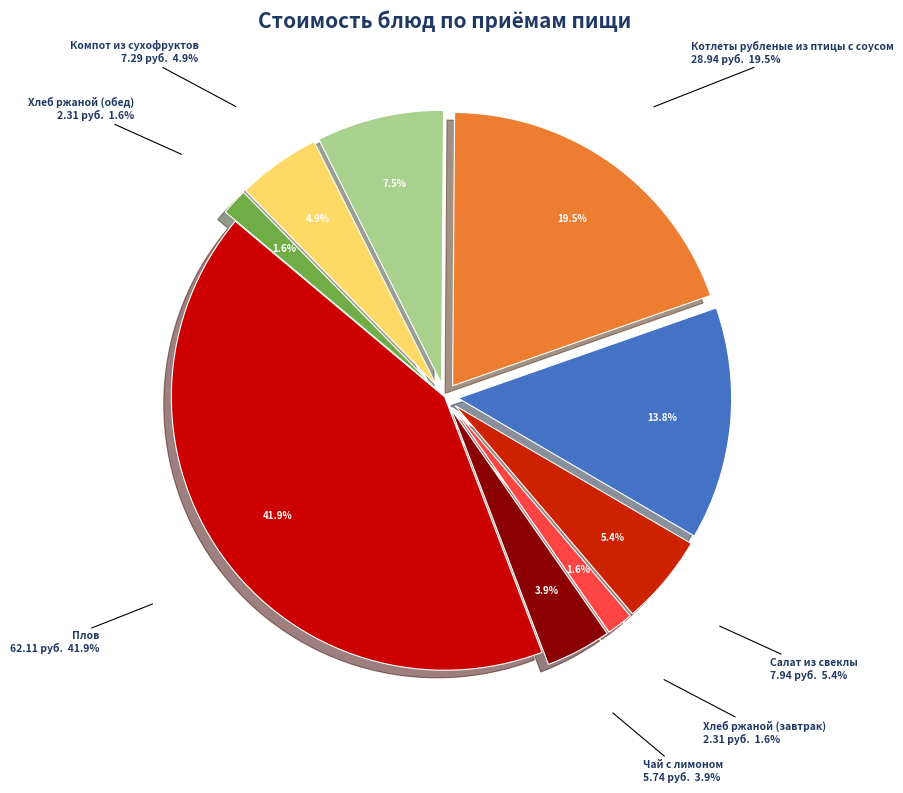

To the nearest percent, what percentage of the pie is Чай с лимоном?

4%